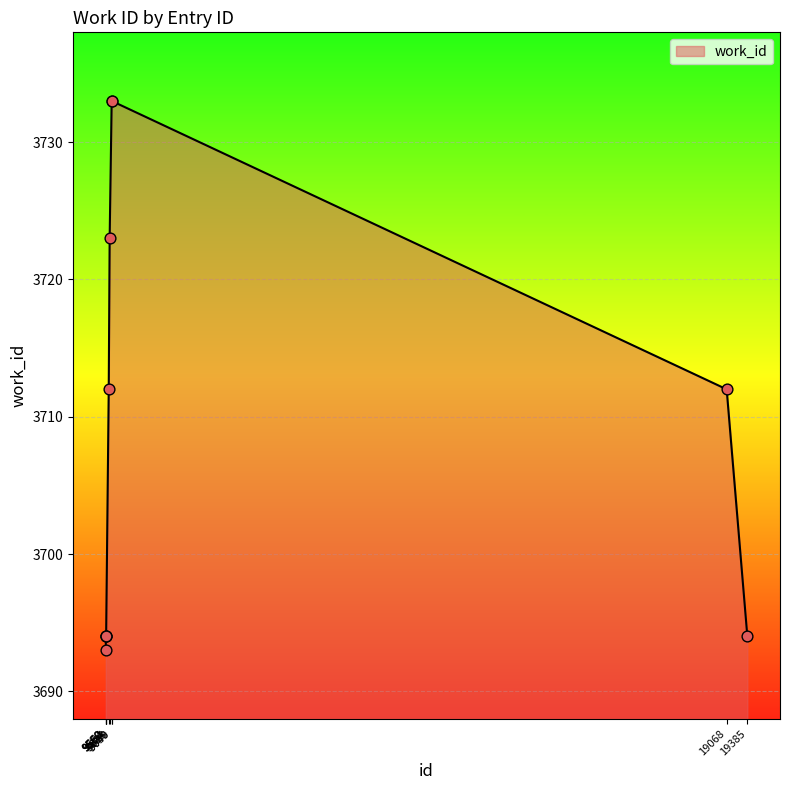

Between 19385 and 19068, which is larger?

19068